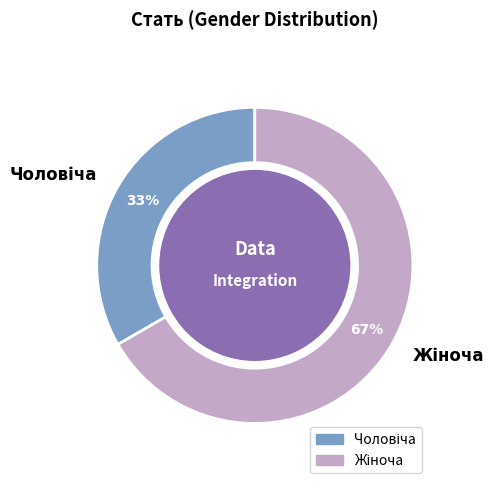

How many segments does this pie chart have?

2